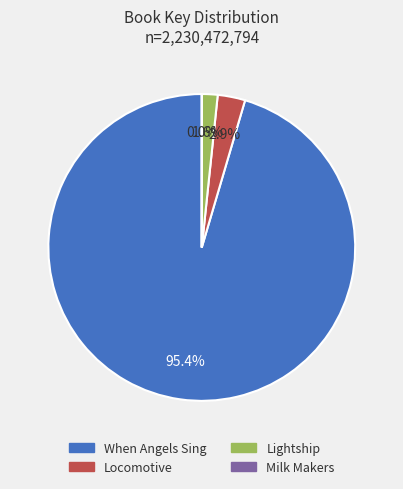

Which slice is the largest?

When Angels Sing